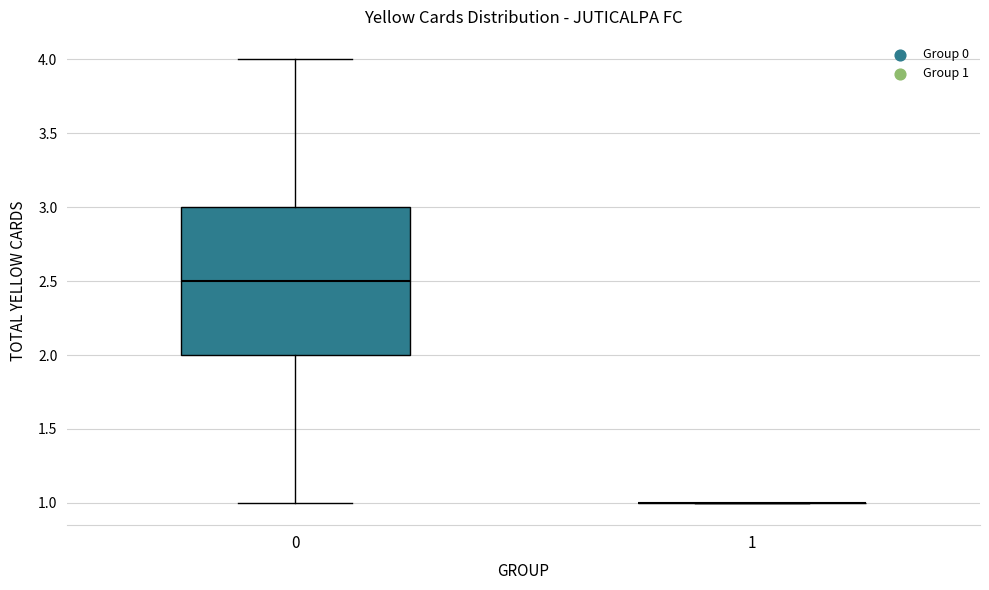

Reading left to right, transcribe this box plot: for each box, give where its median line is, the range the box spans, and where its two whiskers end, as read against the y-axis. The values are not printed on the chart, so give them approximately, as read against the axis.

0: median 2.5, box 2.0 to 3.0, whiskers 1.0 to 4.0
1: box collapsed to a line at 1.0, whiskers 1.0 to 1.0